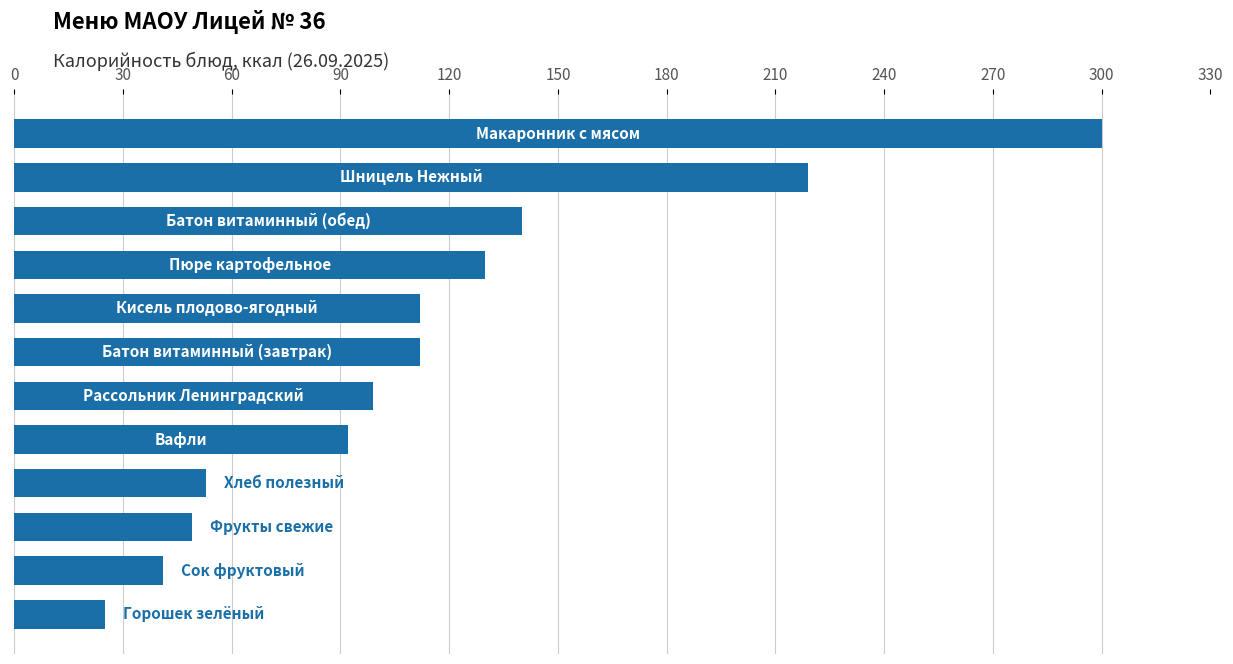

Does the chart contain stacked bars?

No